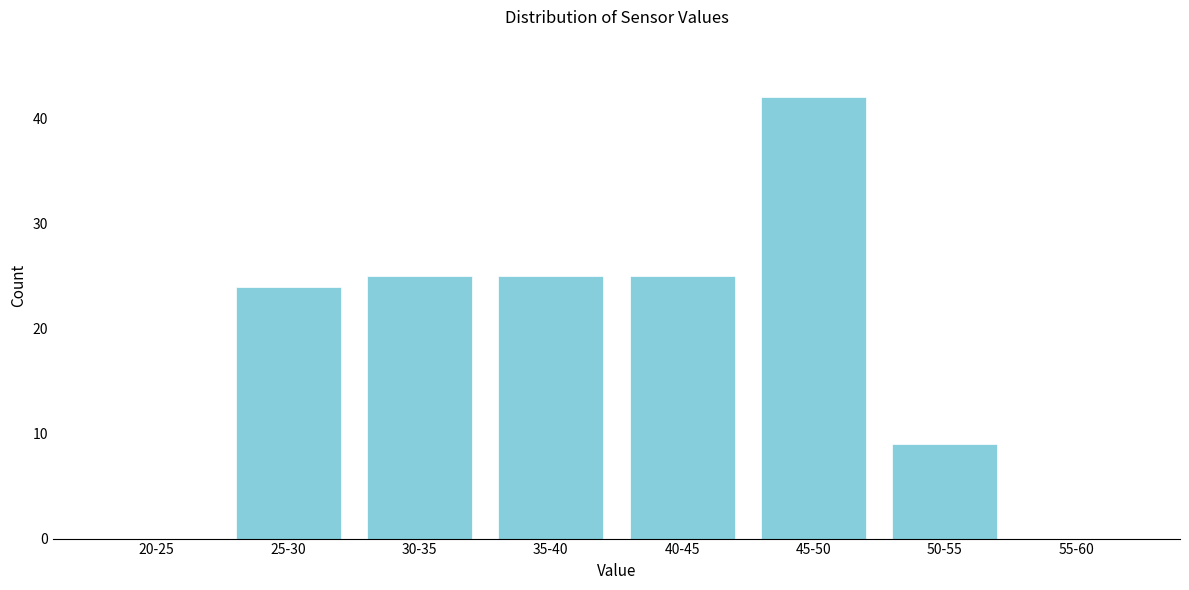

Reading left to right, list all the values displayed in this chart.

20-25=0	25-30=24	30-35=25	35-40=25	40-45=25	45-50=42	50-55=9	55-60=0